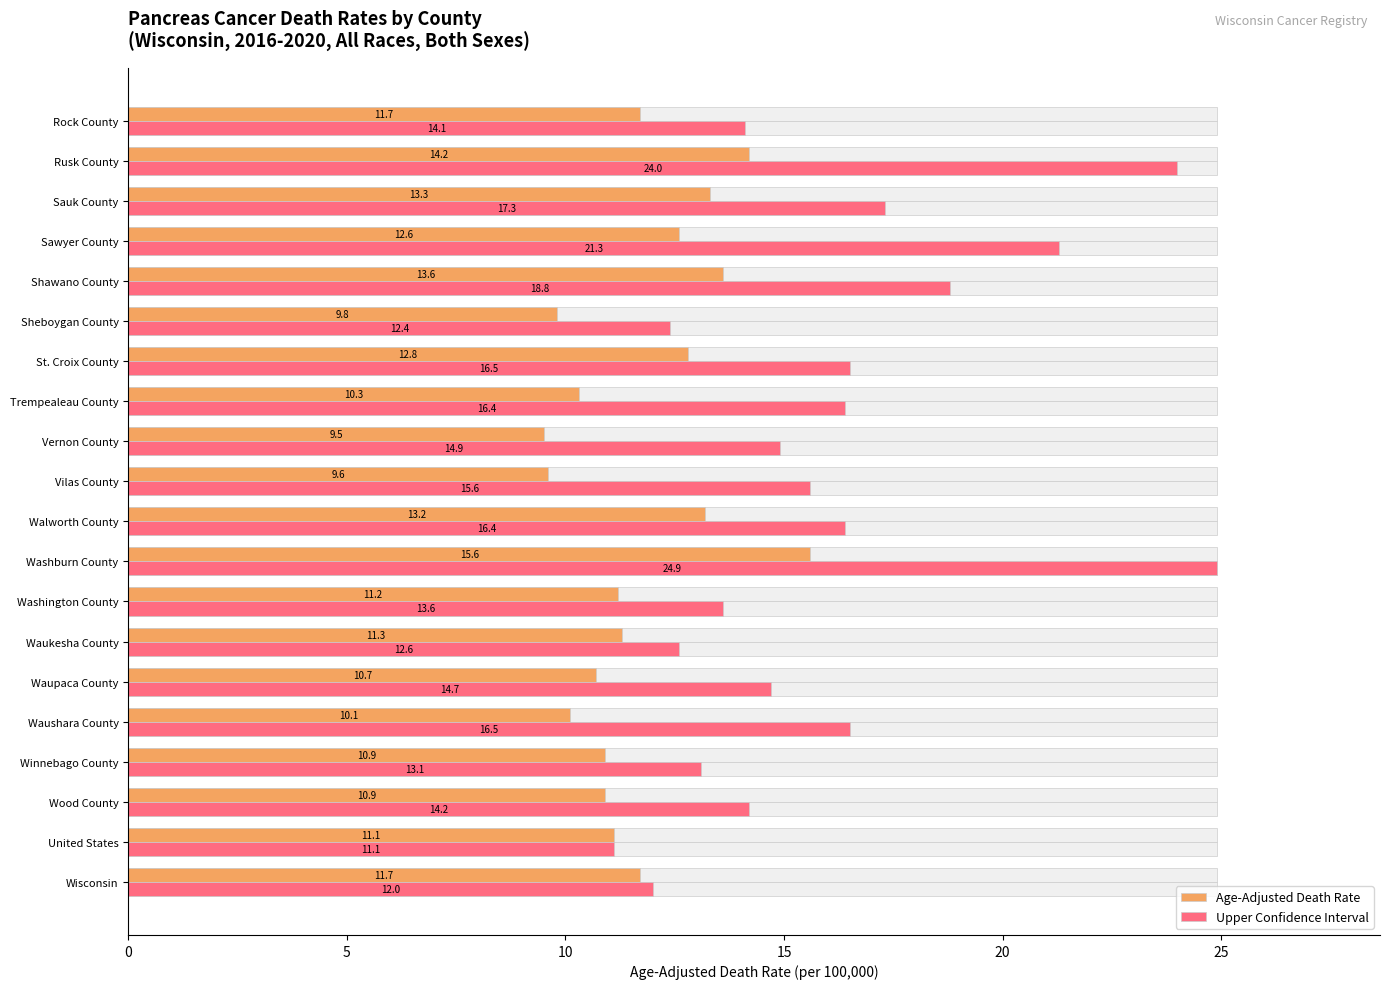

The Upper Confidence Interval series shows 15.6 at Vilas County. True or false?

True